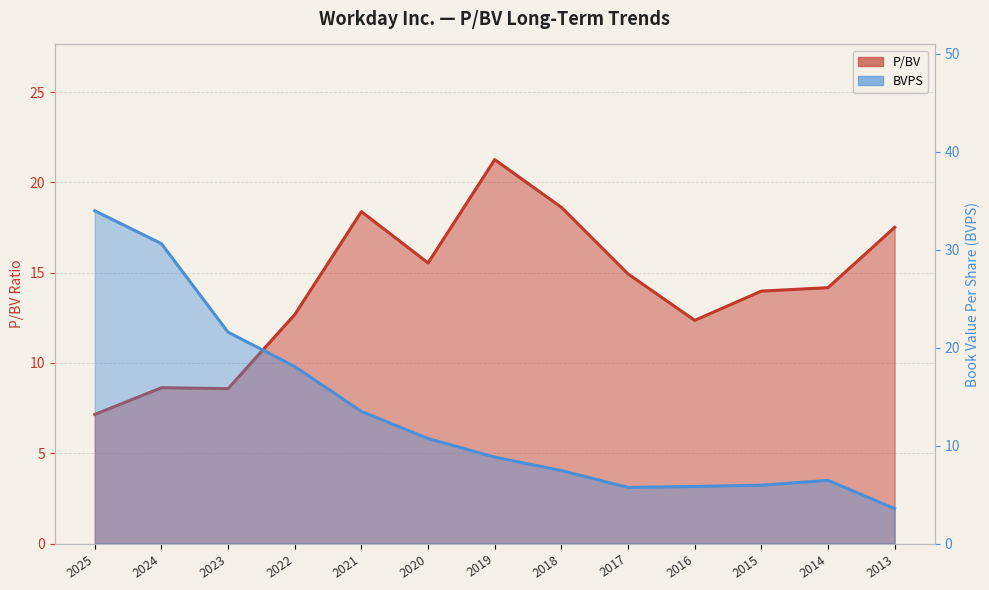

What is the sum of all BVPS values?

172.2